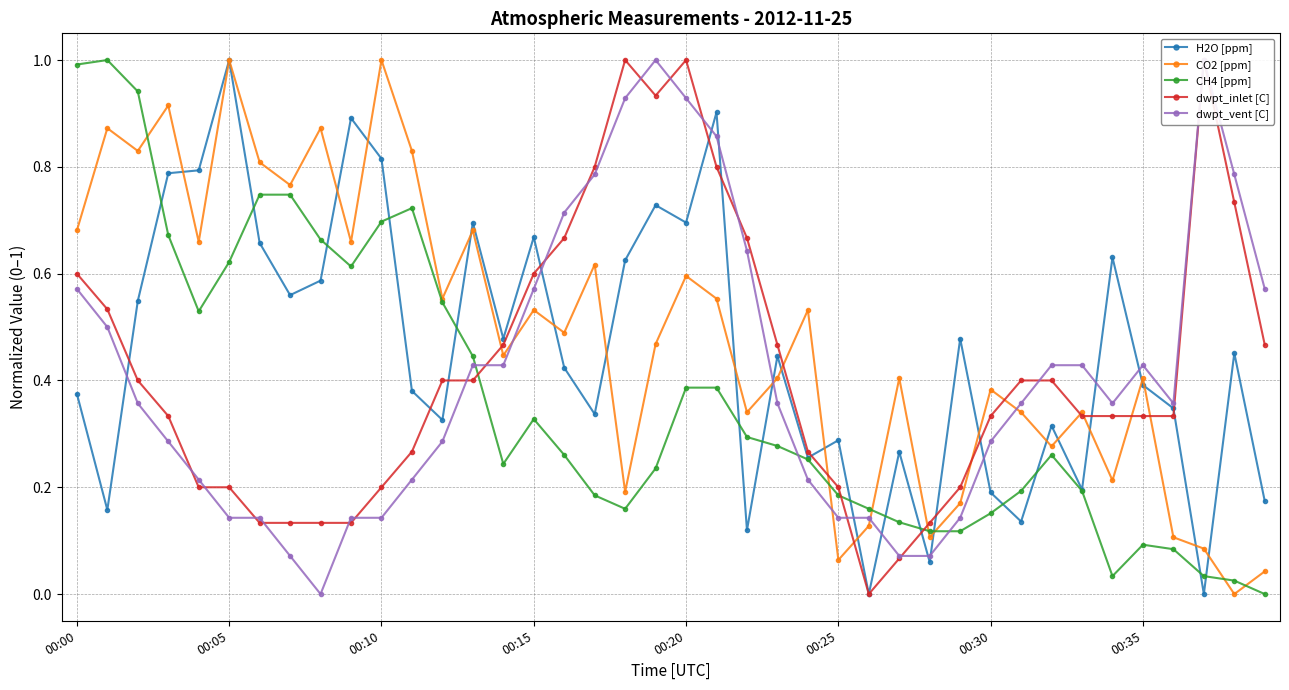

How many categories are shown in the chart?

40